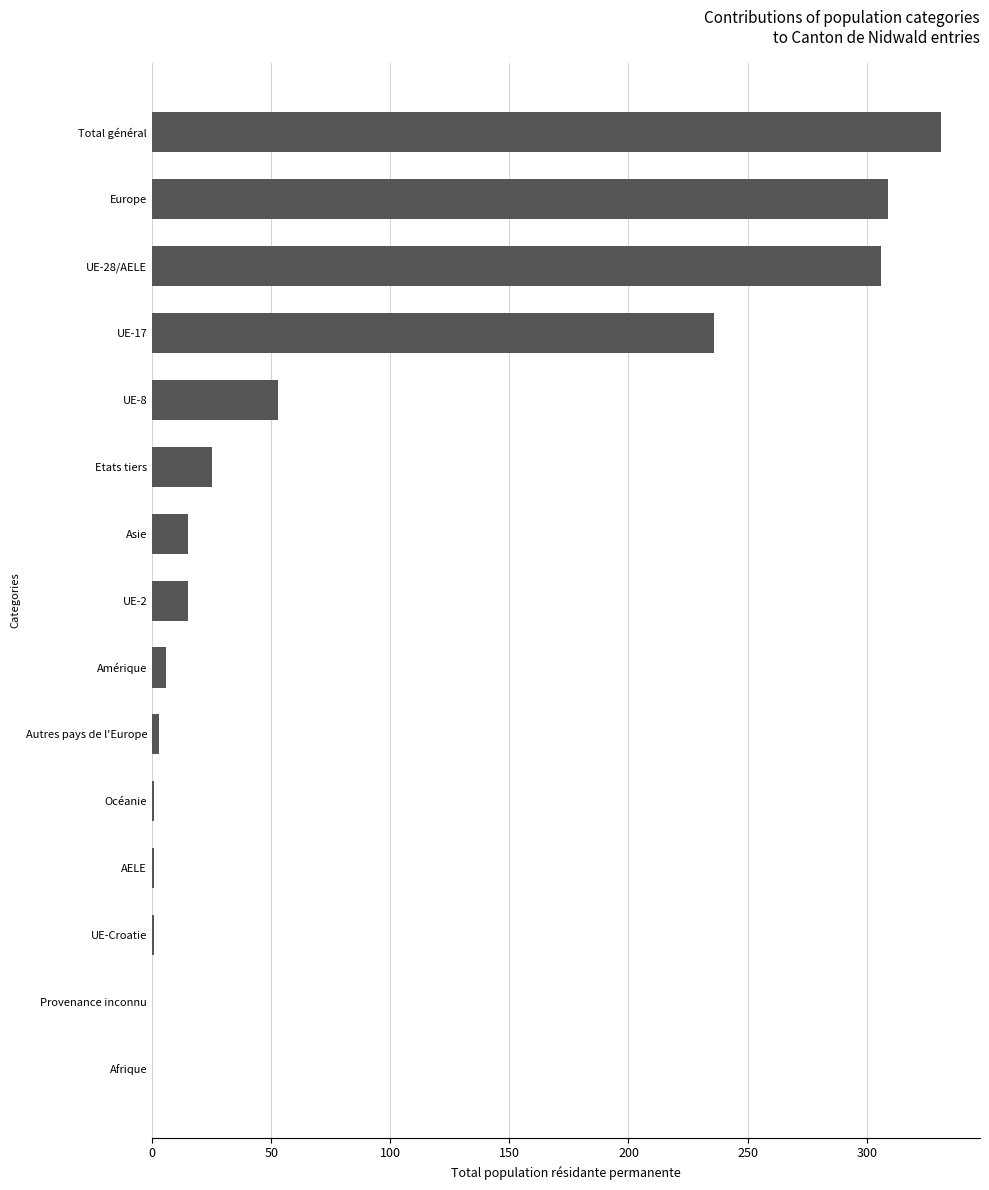

How many series are shown in this chart?

1